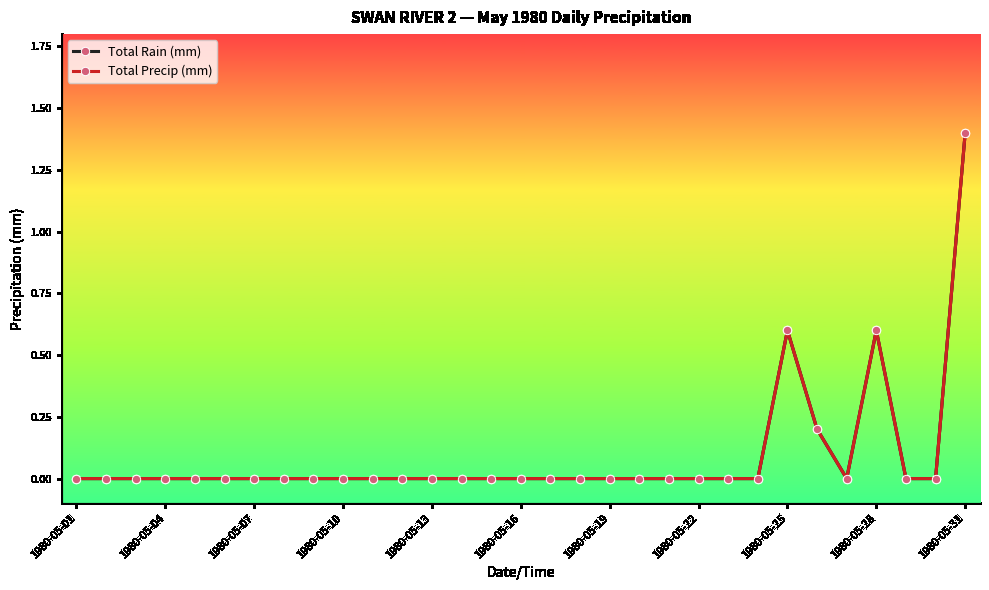

How many lines are shown in the chart?

2